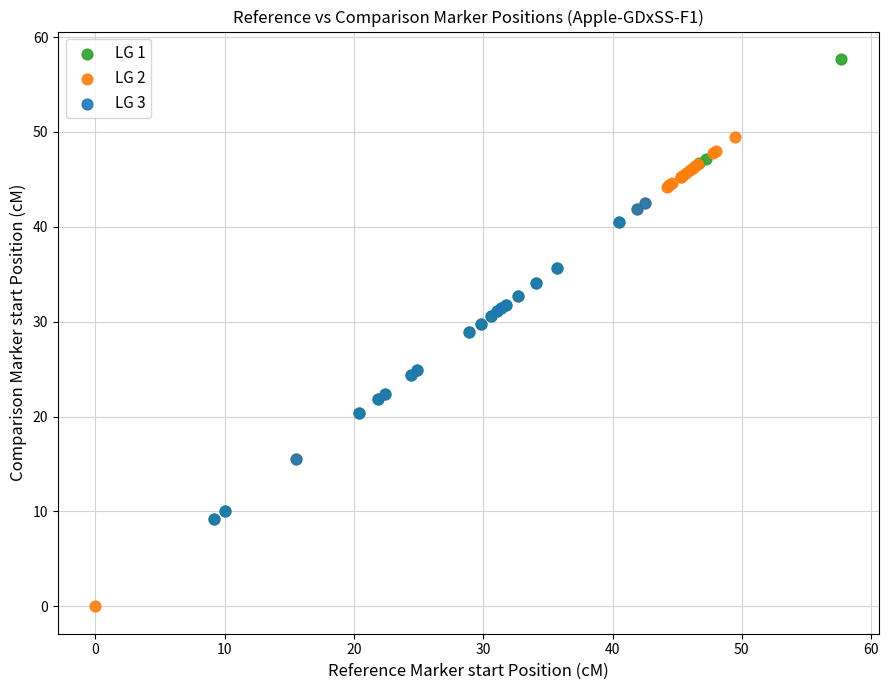

Which series reaches the maximum Y coordinate?

LG 1